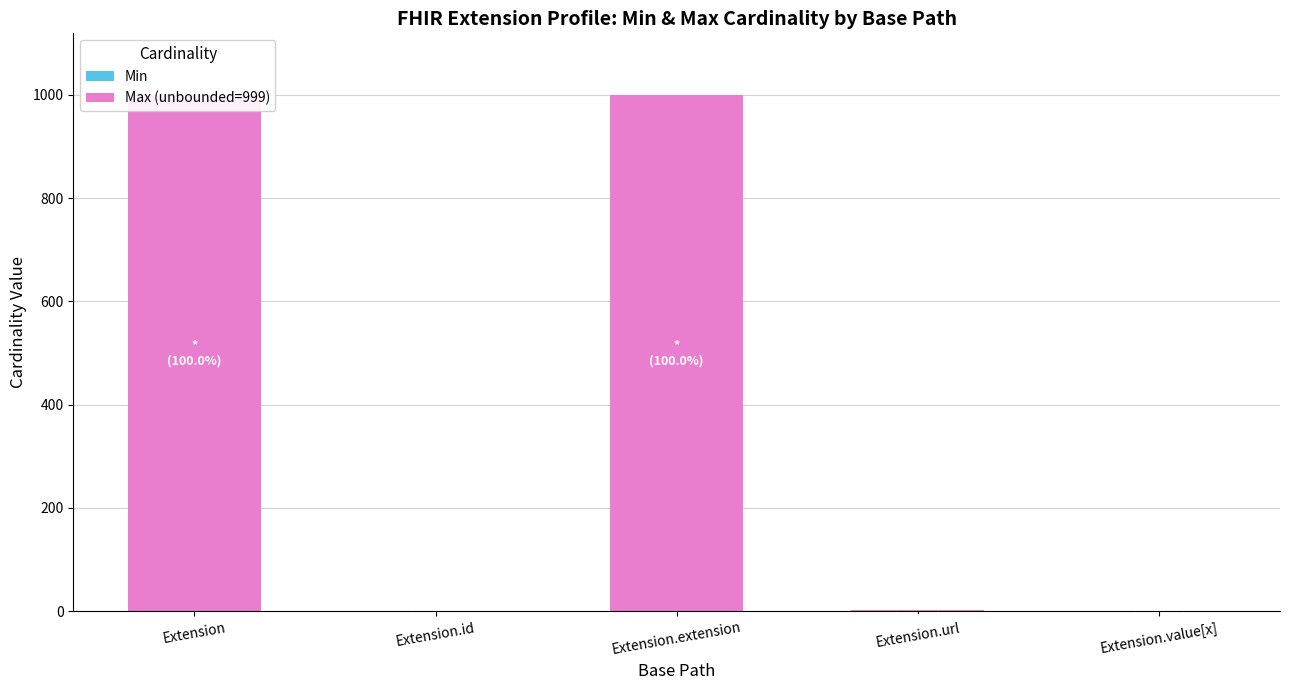

How many positive values does the Min series have?

1